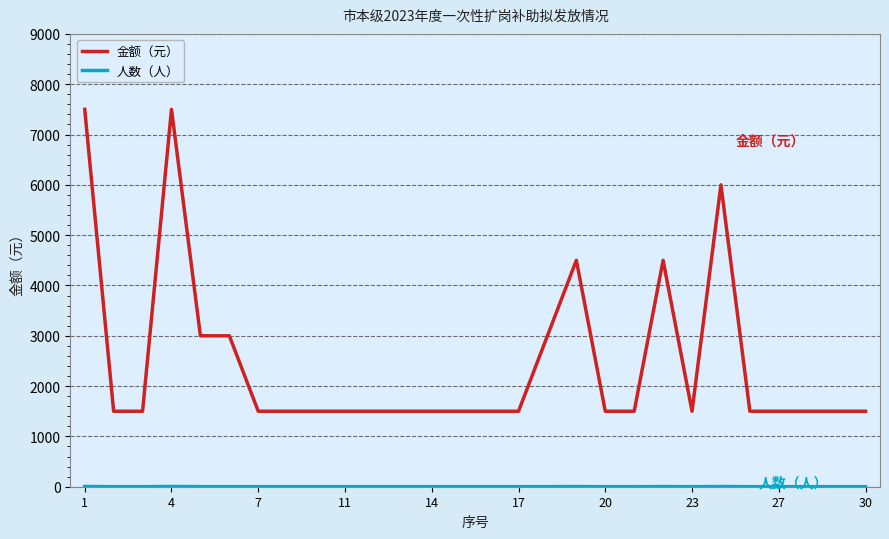

What is the highest value of the 金额（元） series?

7500